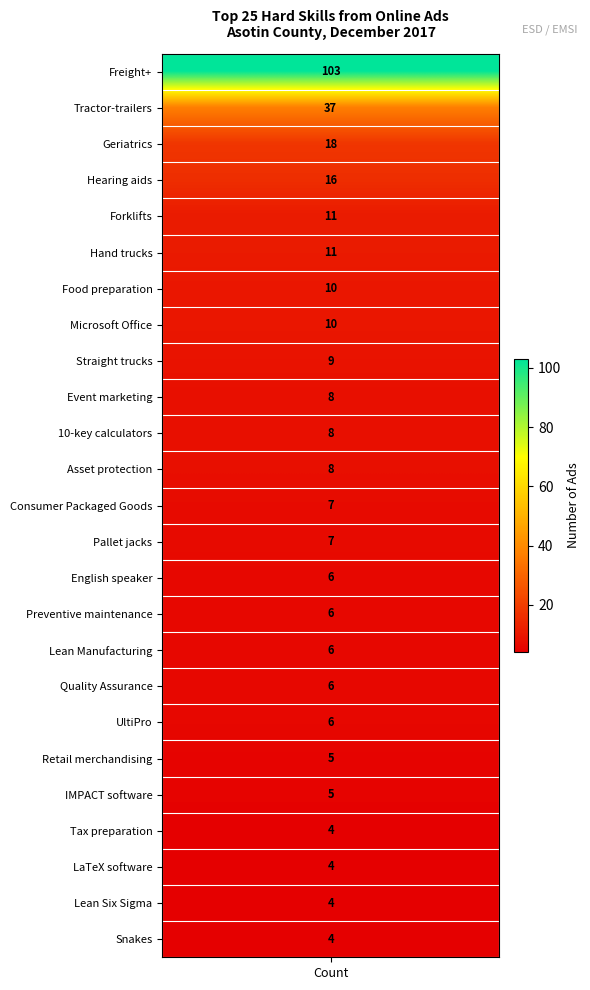

Approximately how many times larger is the value at 11 compared to 3?

0.5